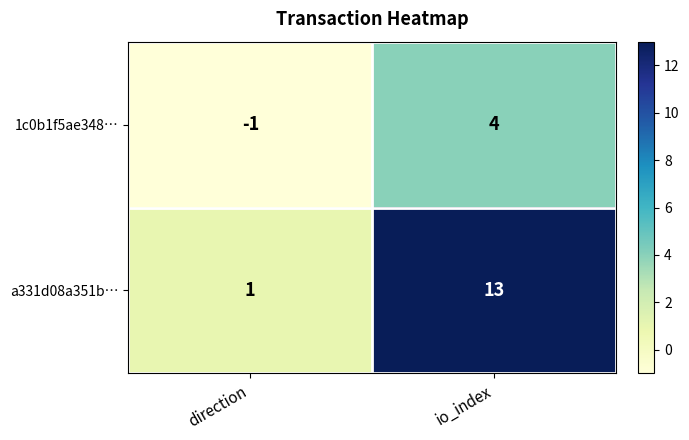

At which label is 1c0b1f5ae348… closest to 1?

direction